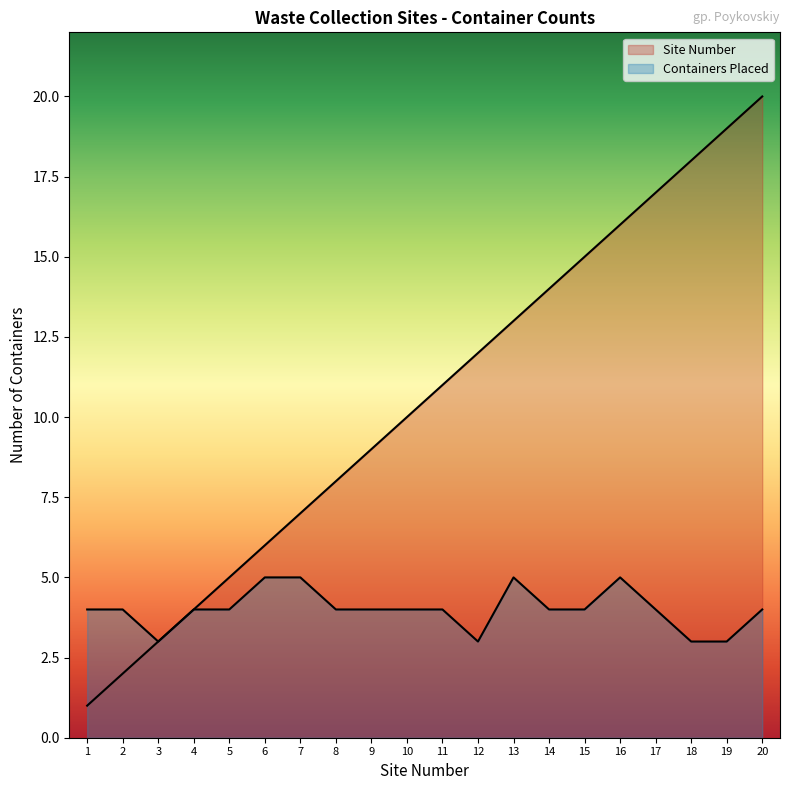

Count the number of categories in the chart.

20